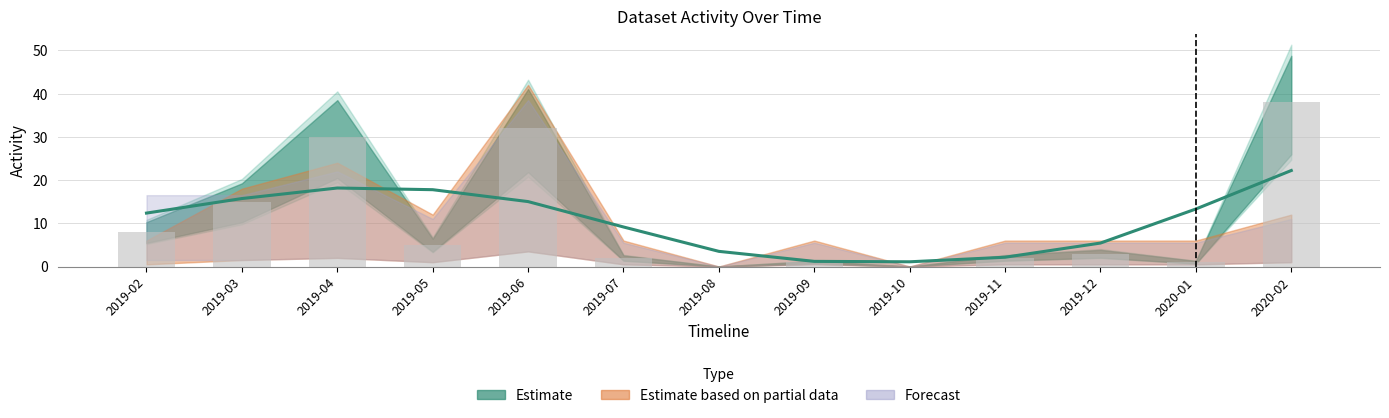

At which category is the sum across all series the highest?

2019-06